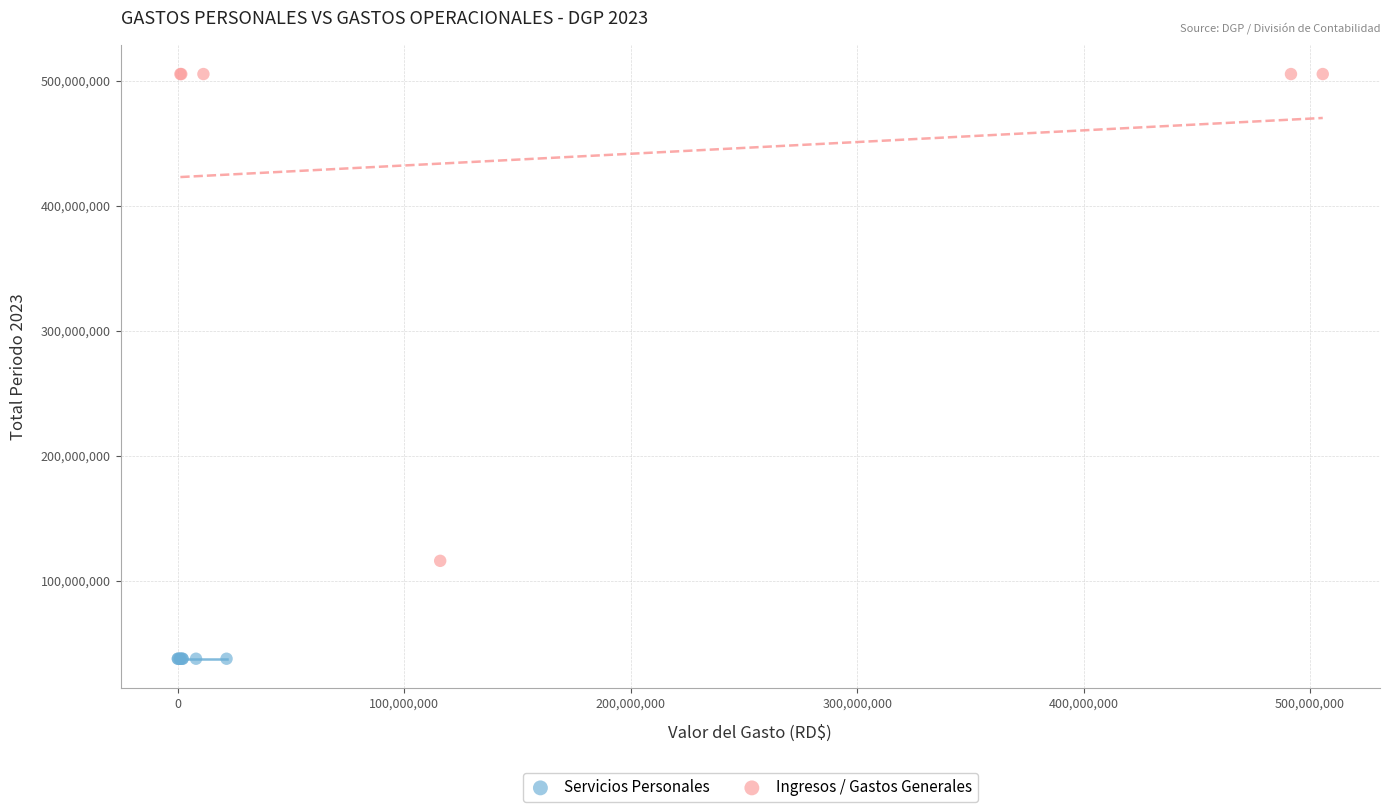

Which series contains the lowest Y value?

Servicios Personales